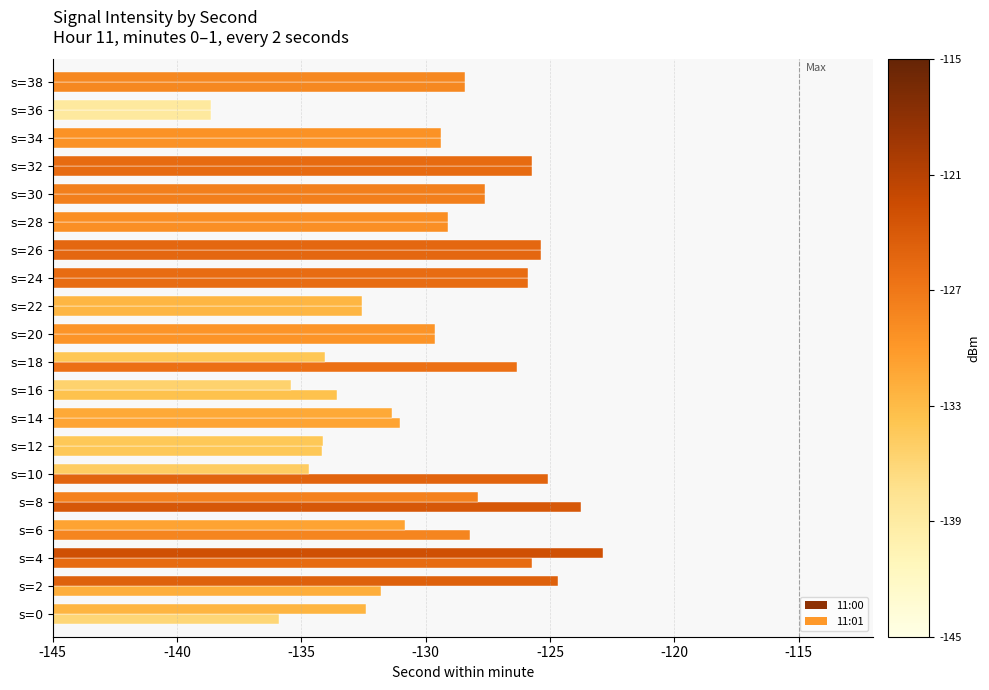

Which series has the largest total across all categories?

11:01